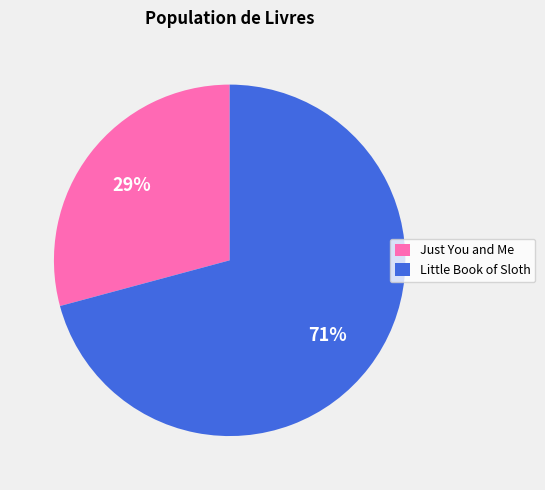

To the nearest percent, what is the average slice percentage?

50%